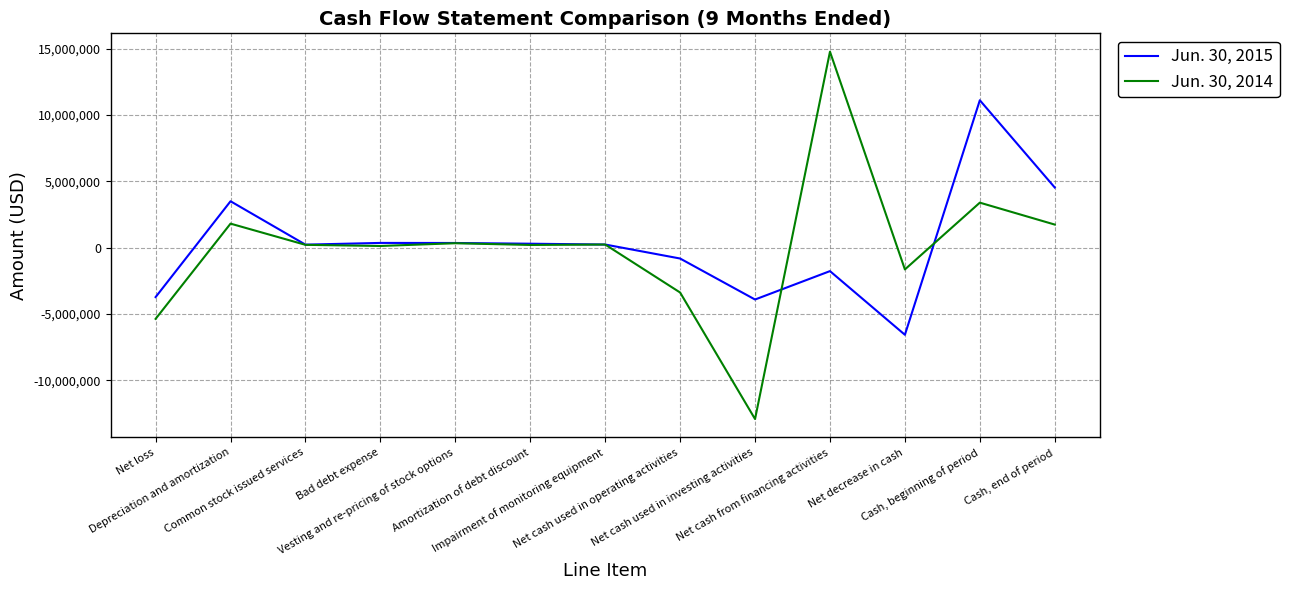

What is the smallest value displayed?

-12930046